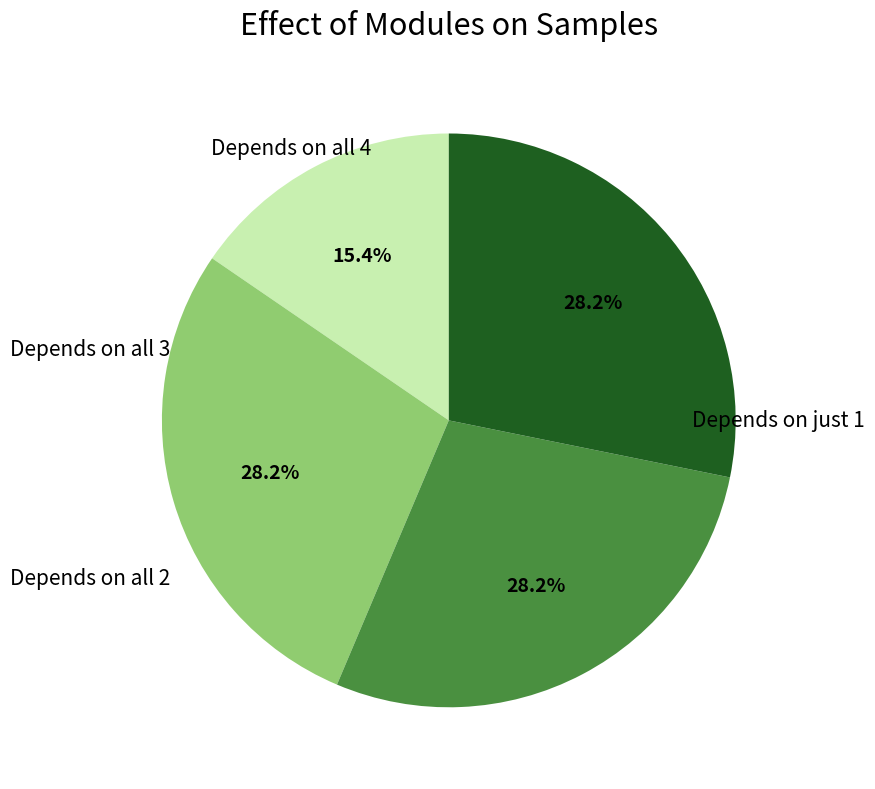

Is there any slice that represents more than half of the pie?

No